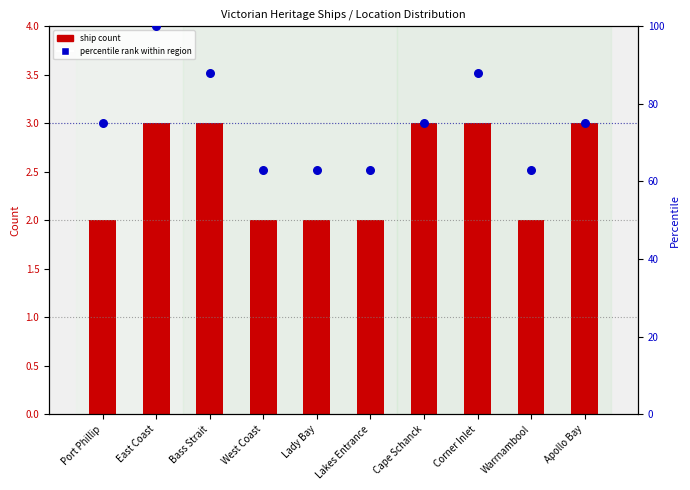

Which series reaches the minimum Y coordinate?

ship count